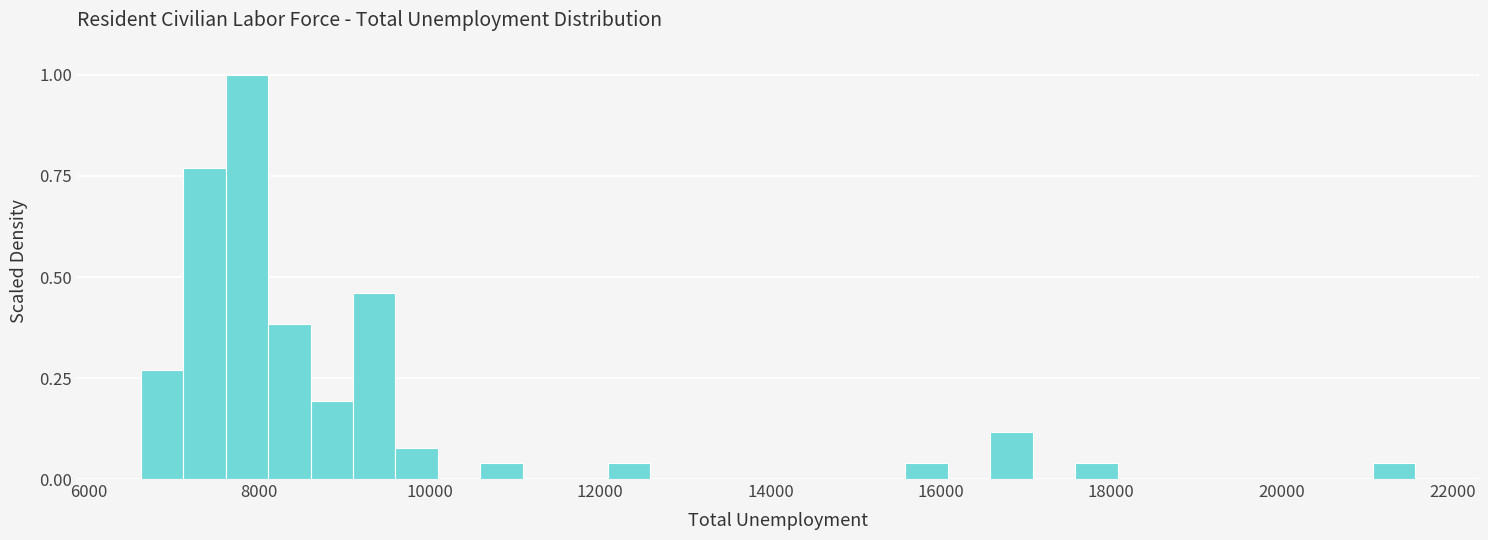

Read against the x-axis, roughly where is the centre of the tallest bar?

7800